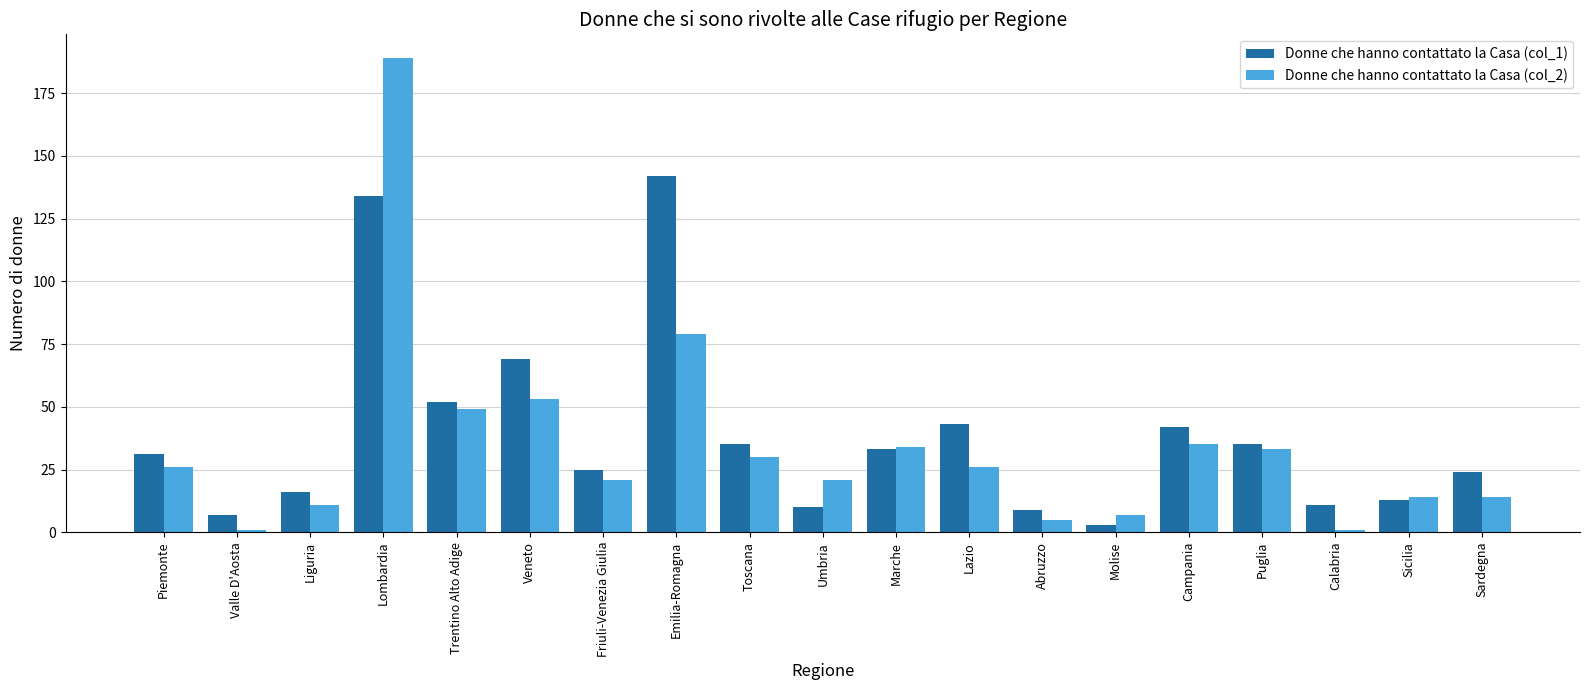

What position from the left is Friuli-Venezia Giulia?

7